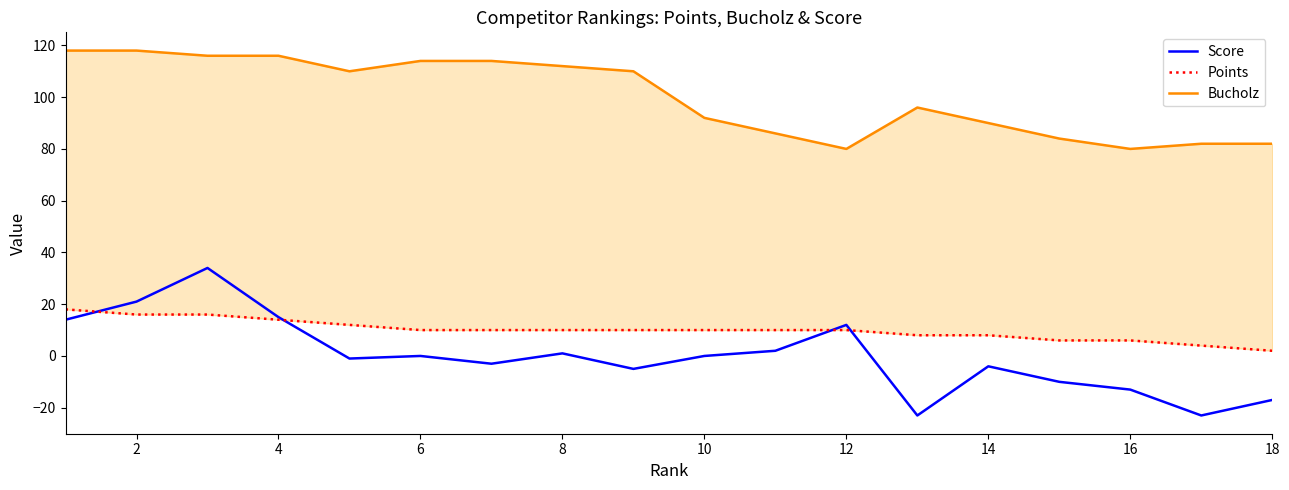

How many data points does each series have?

18